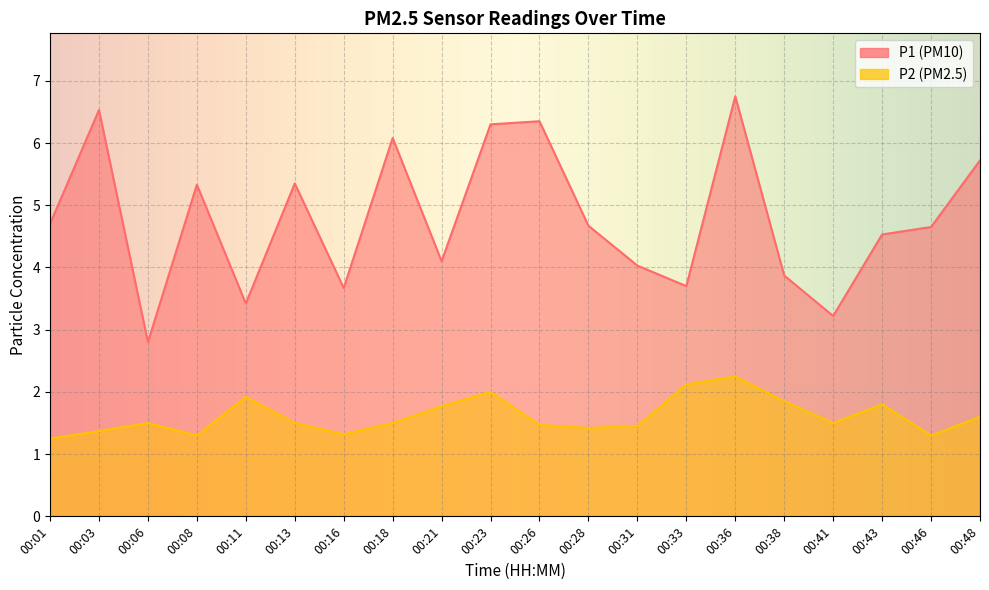

True or false: P1 and P2 cross at least once.

False